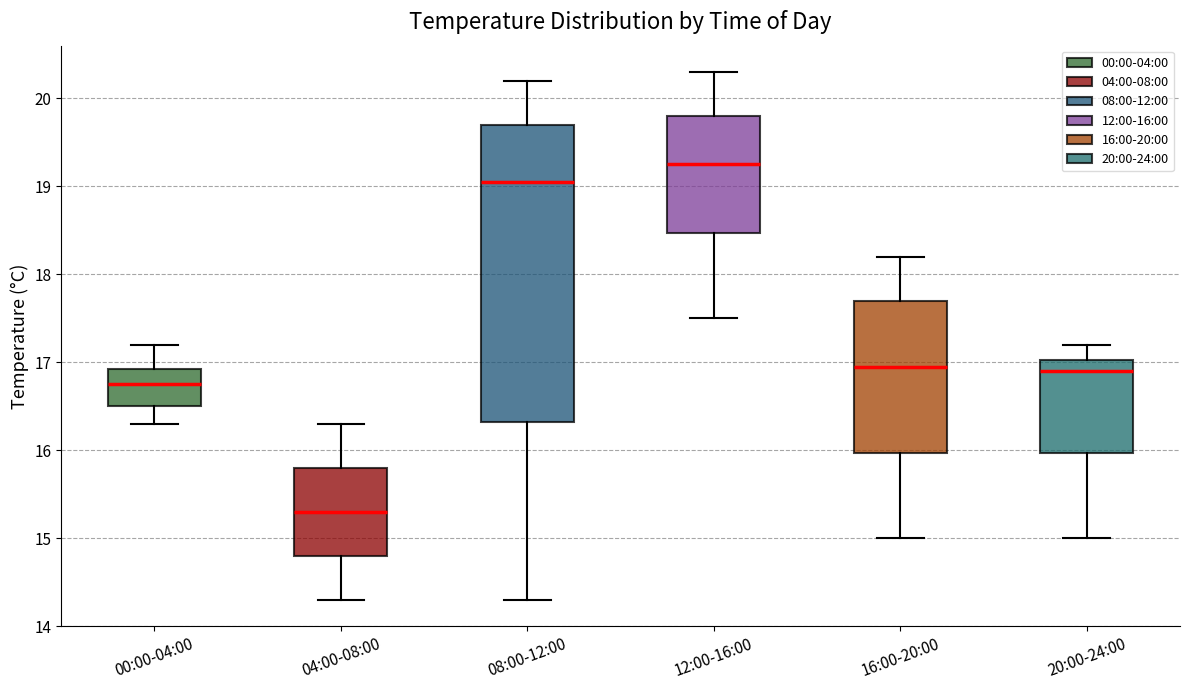

Reading left to right, transcribe this box plot: for each box, give where its median line is, the range the box spans, and where its two whiskers end, as read against the y-axis. The values are not printed on the chart, so give them approximately, as read against the axis.

00:00-04:00: median 16.8, box 16.5 to 16.9, whiskers 16.3 to 17.2
04:00-08:00: median 15.3, box 14.8 to 15.8, whiskers 14.3 to 16.3
08:00-12:00: median 19.1, box 16.3 to 19.7, whiskers 14.3 to 20.2
12:00-16:00: median 19.3, box 18.5 to 19.8, whiskers 17.5 to 20.3
16:00-20:00: median 17.0, box 16.0 to 17.7, whiskers 15.0 to 18.2
20:00-24:00: median 16.9, box 16.0 to 17.0, whiskers 15.0 to 17.2